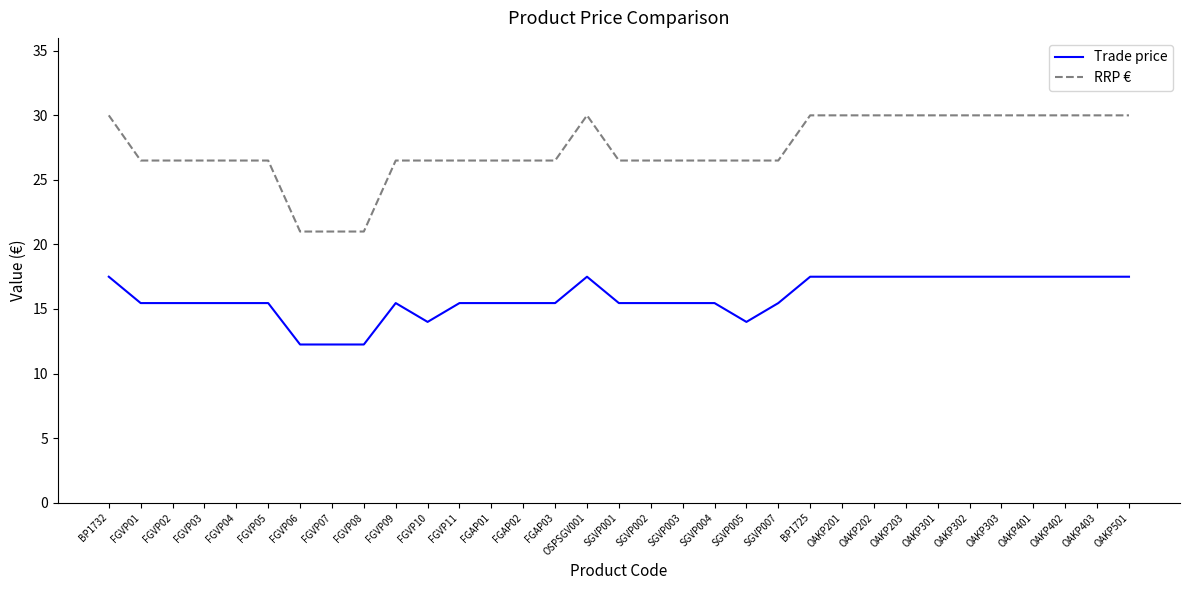

What is the difference between the maximum and minimum values in the RRP € series?

9.0